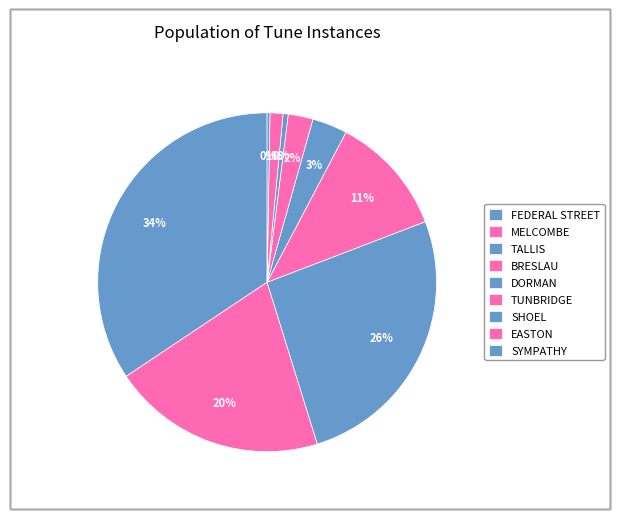

To the nearest percent, what is the combined percentage of SHOEL and TALLIS?

27%